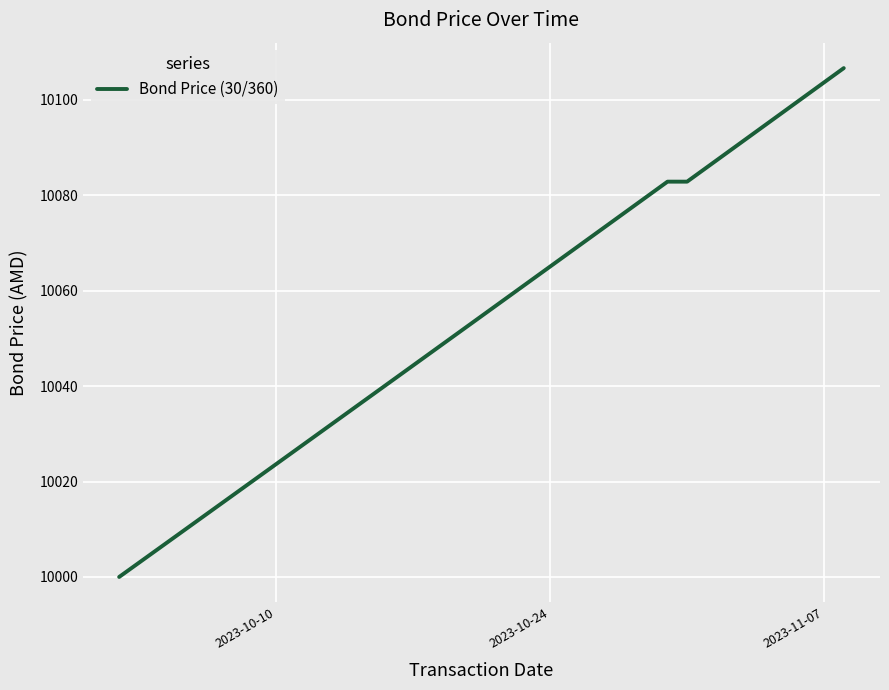

What is the difference between the maximum and minimum values?

106.6